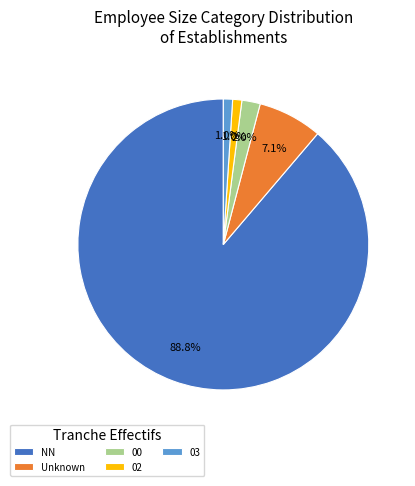

Which category has the biggest portion of the pie?

NN